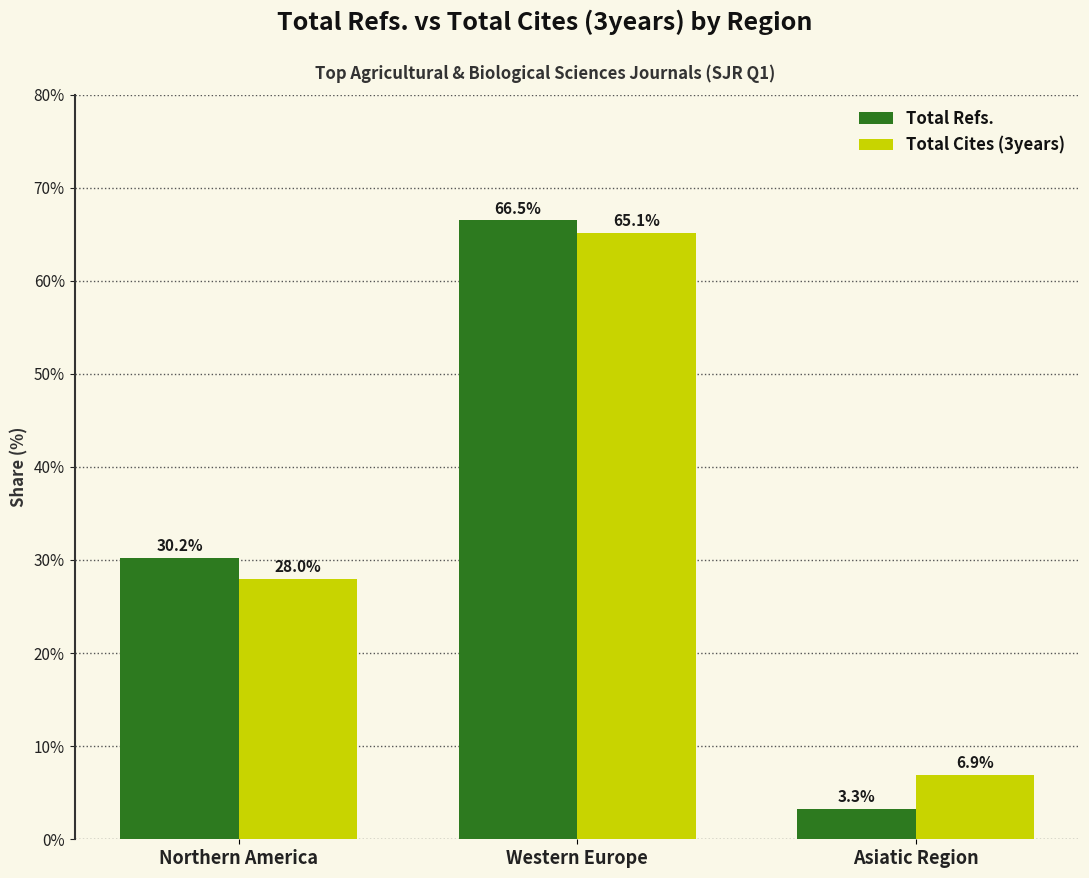

Which series has the widest spread of values?

Total Refs.